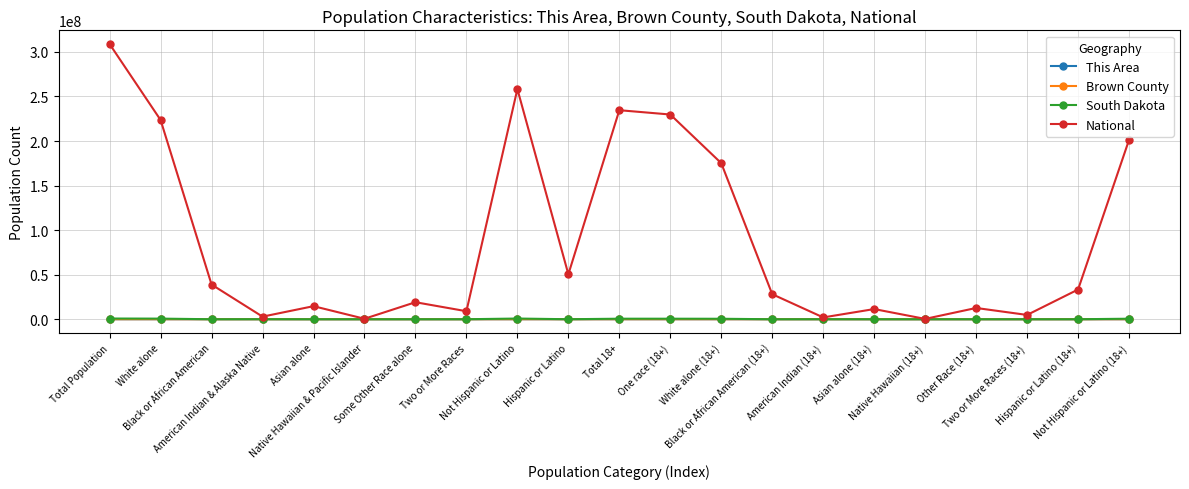

At how many categories does at least one series exceed 69654685?

7